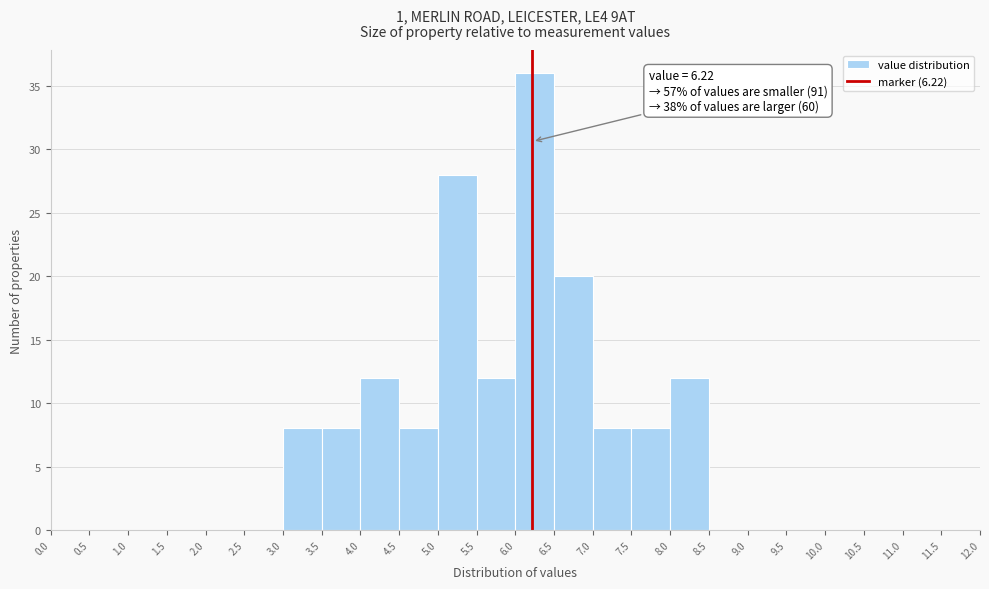

Which range on the x-axis has the tallest bar?

6.0 to 6.5